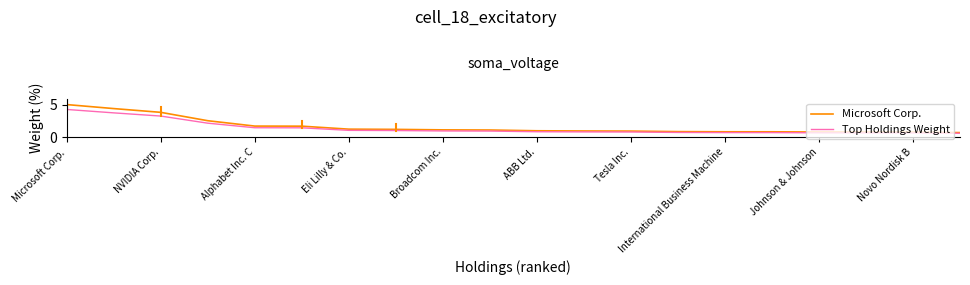

Which series has the largest range (max minus min)?

Microsoft Corp.